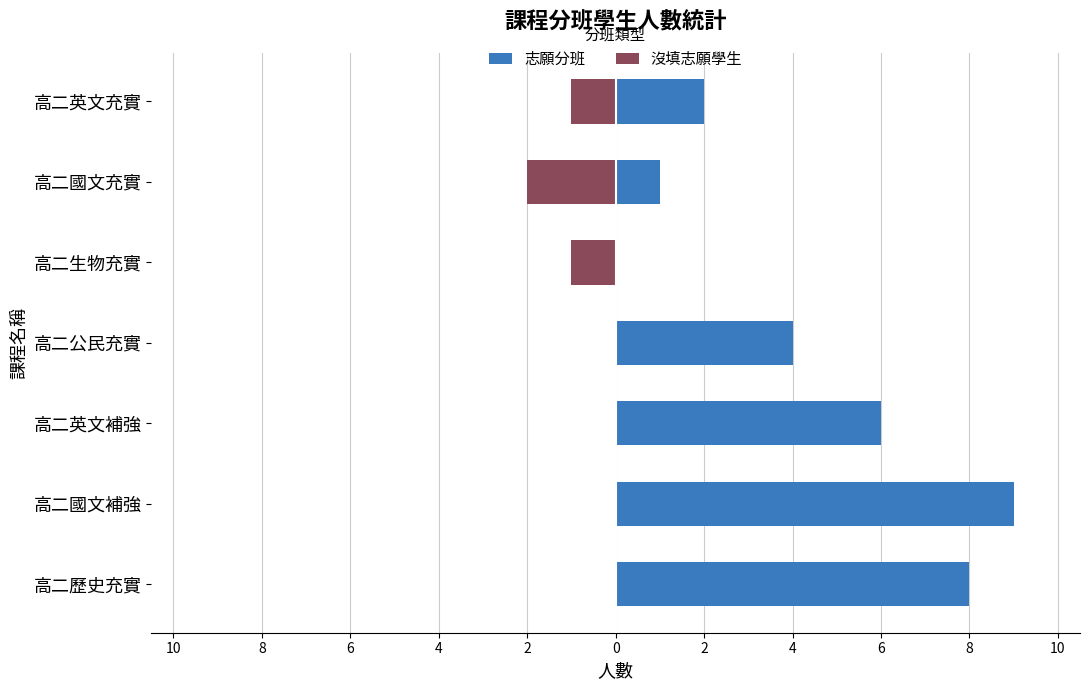

What is the difference between the second highest and second lowest values in the 沒填志願學生 series?

1